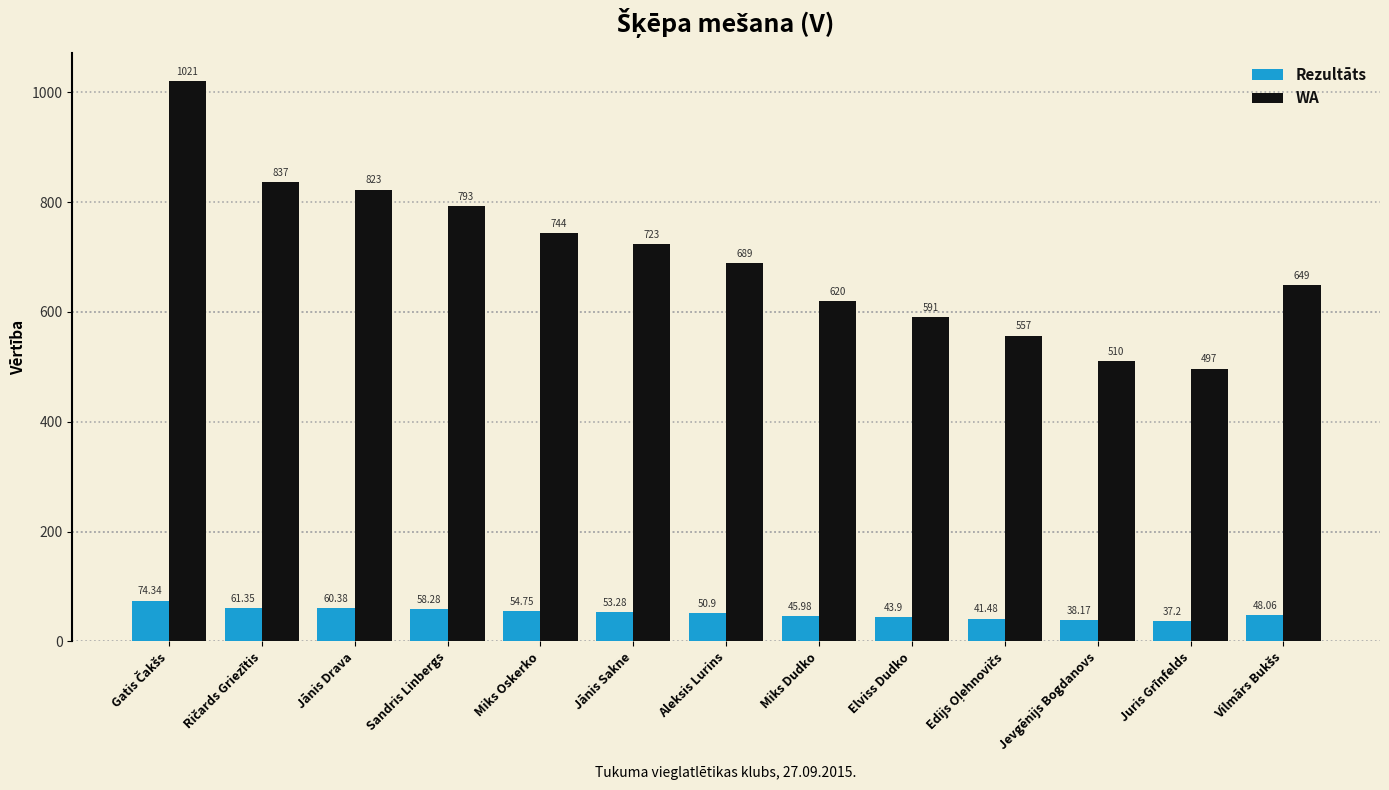

What is the greatest value displayed?

1021.0